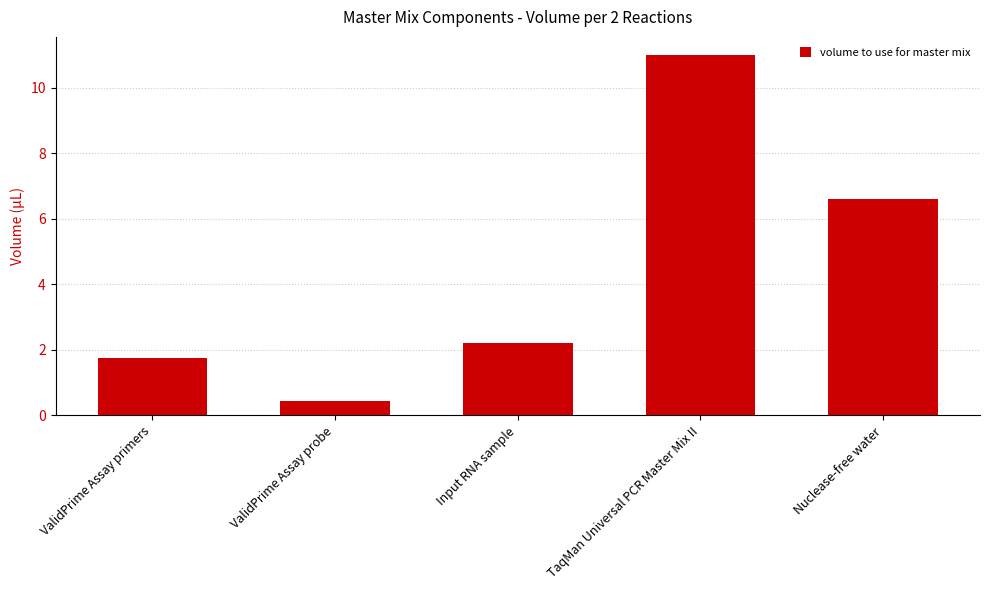

Does the chart contain any negative values?

No